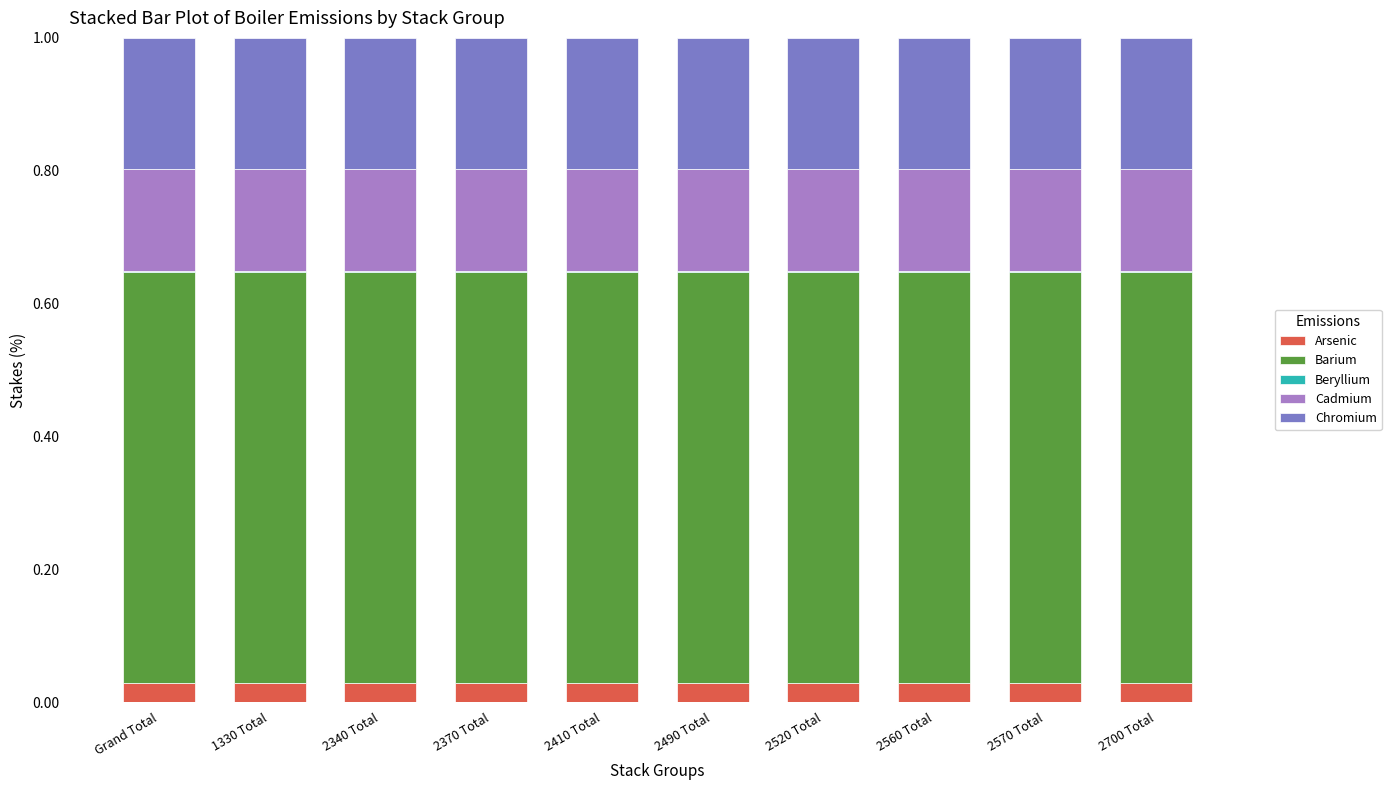

Is it true that Arsenic equals 0.0 at 2700 Total?

True